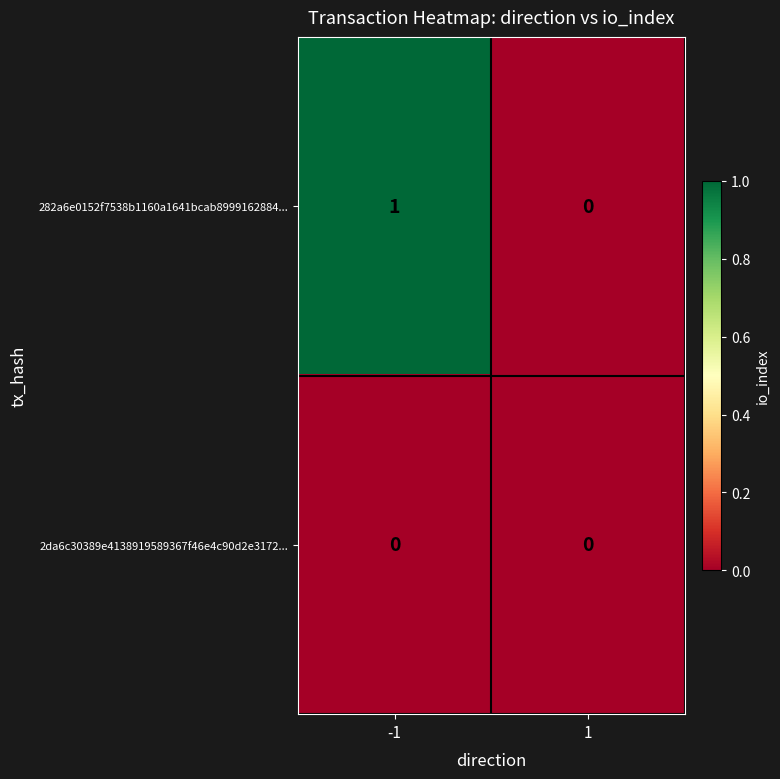

How many data points does each series have?

2